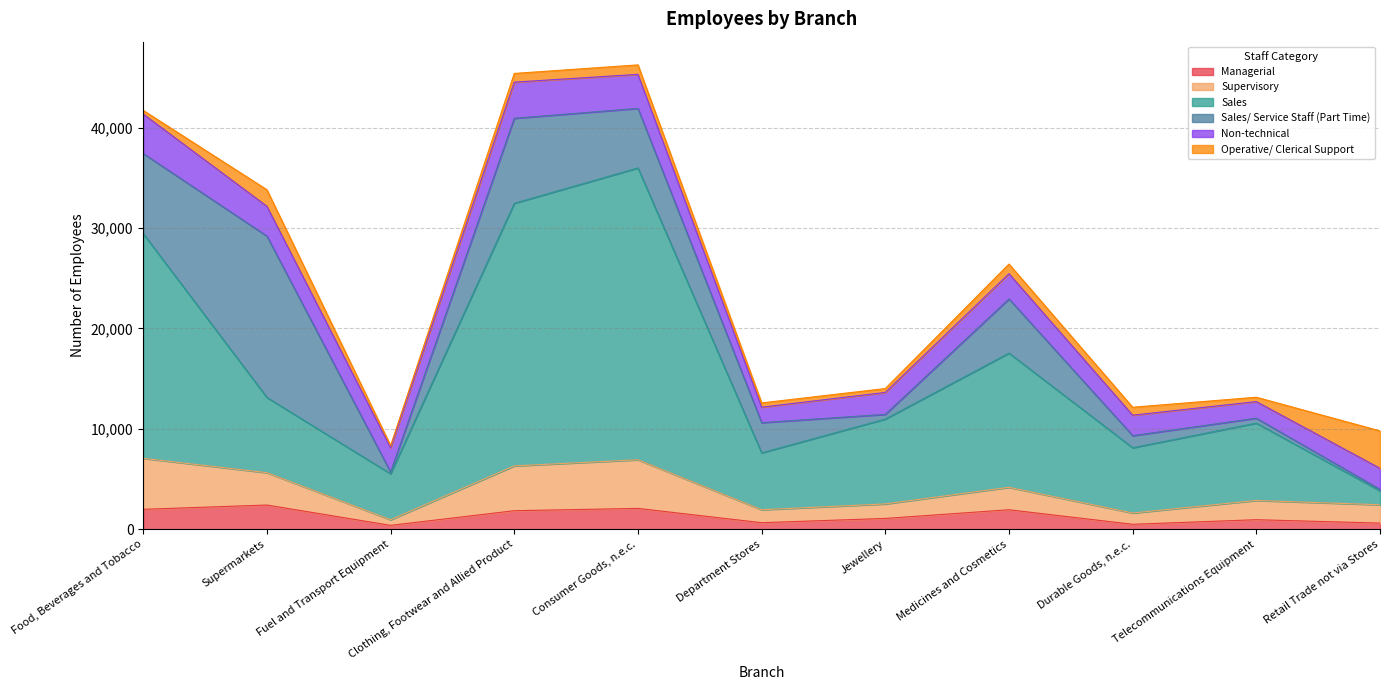

The Supervisory series shows 5825 at Medicines and Cosmetics. True or false?

False